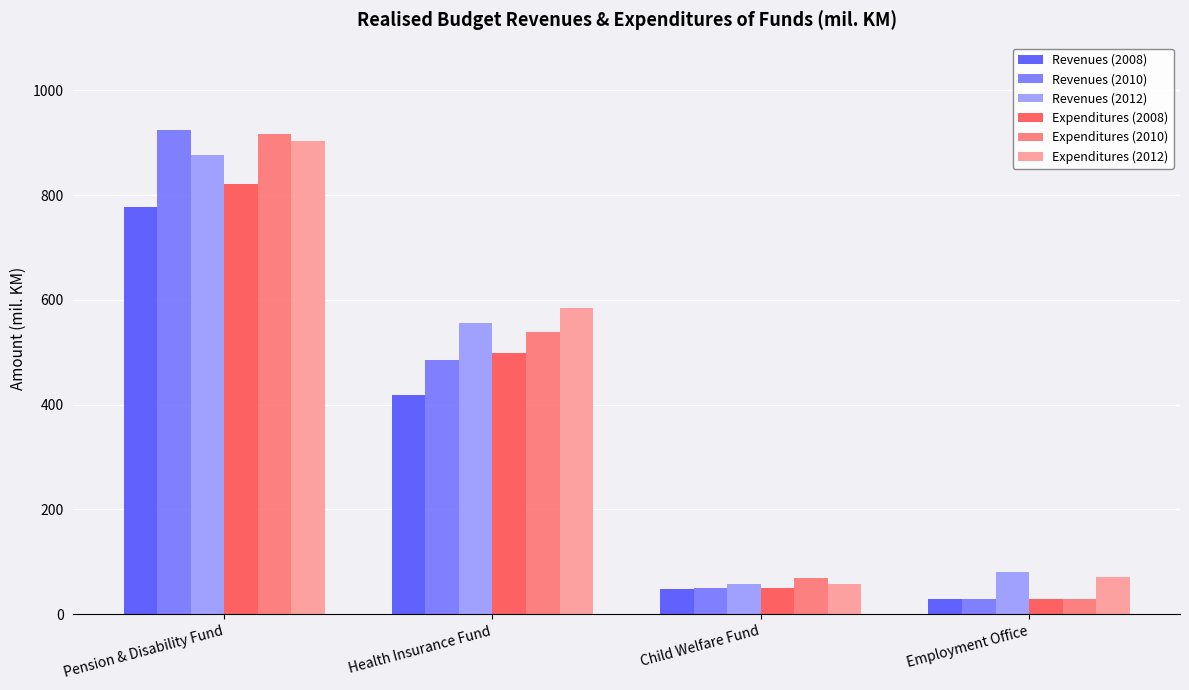

Is it true that Revenues (2008) equals 48.3 at Child Welfare Fund?

True